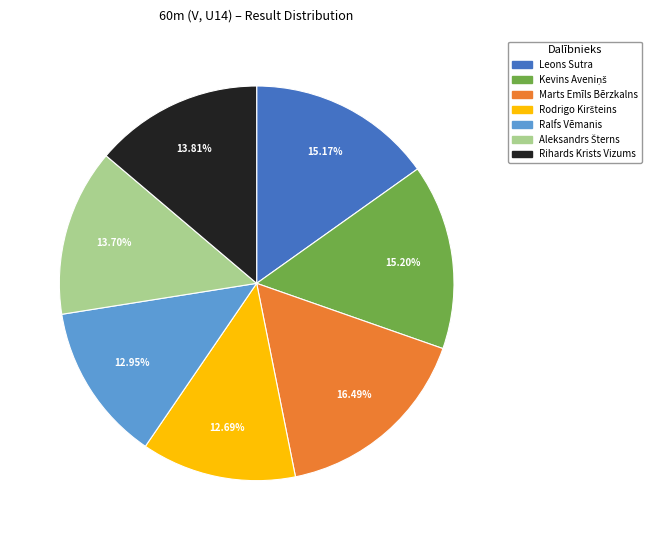

How many slices are in this pie chart?

7